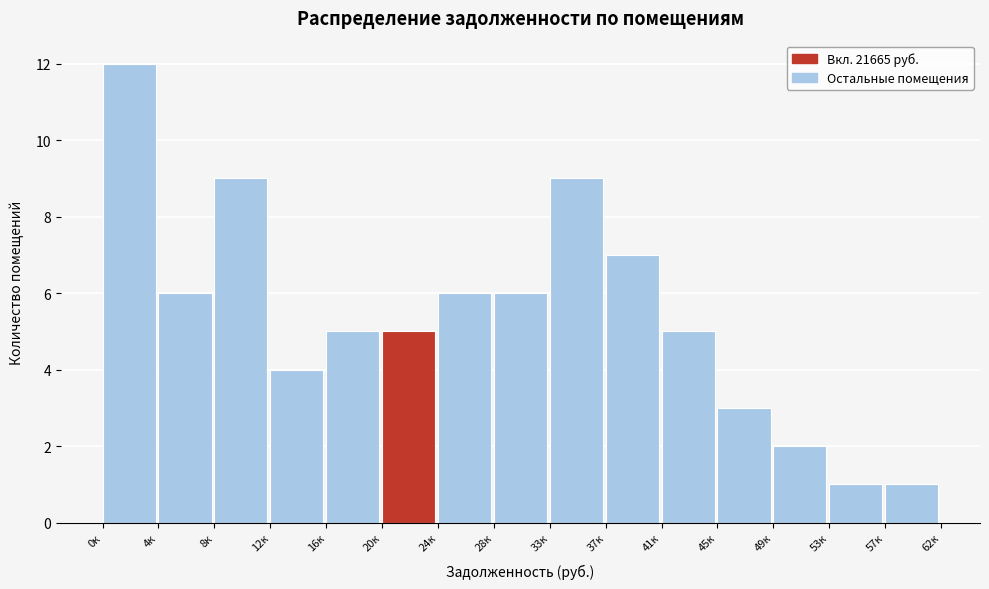

Reading left to right, transcribe all the data shown in this chart.

12	6	9	4	5	5	6	6	9	7	5	3	2	1	1